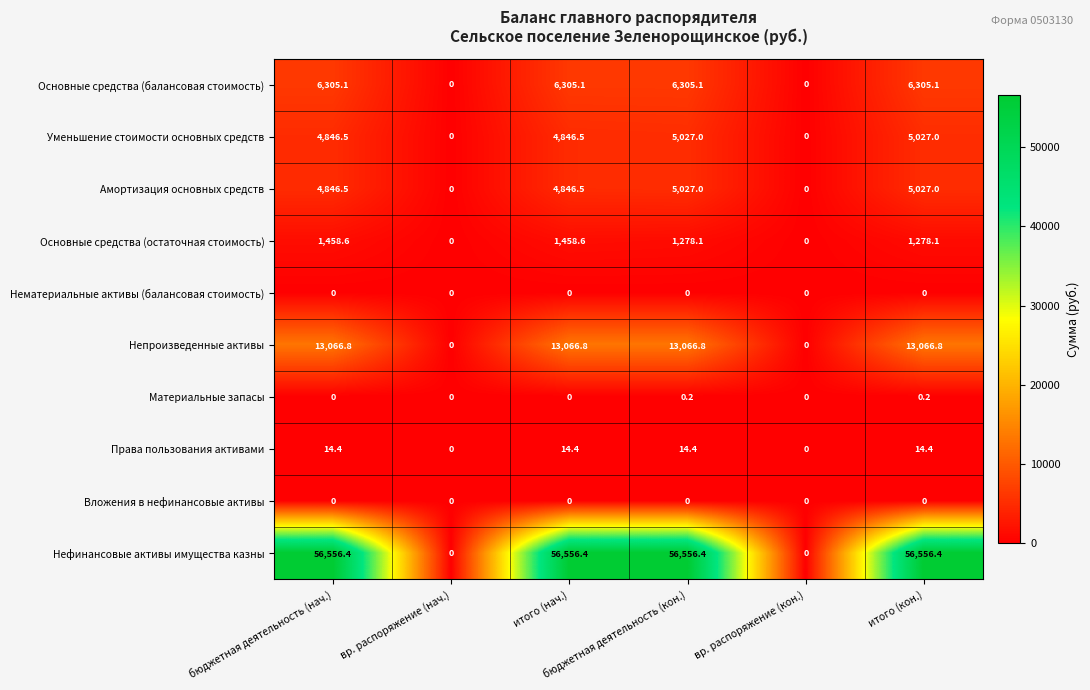

What is the average value of the Непроизведенные активы series?

8711.2